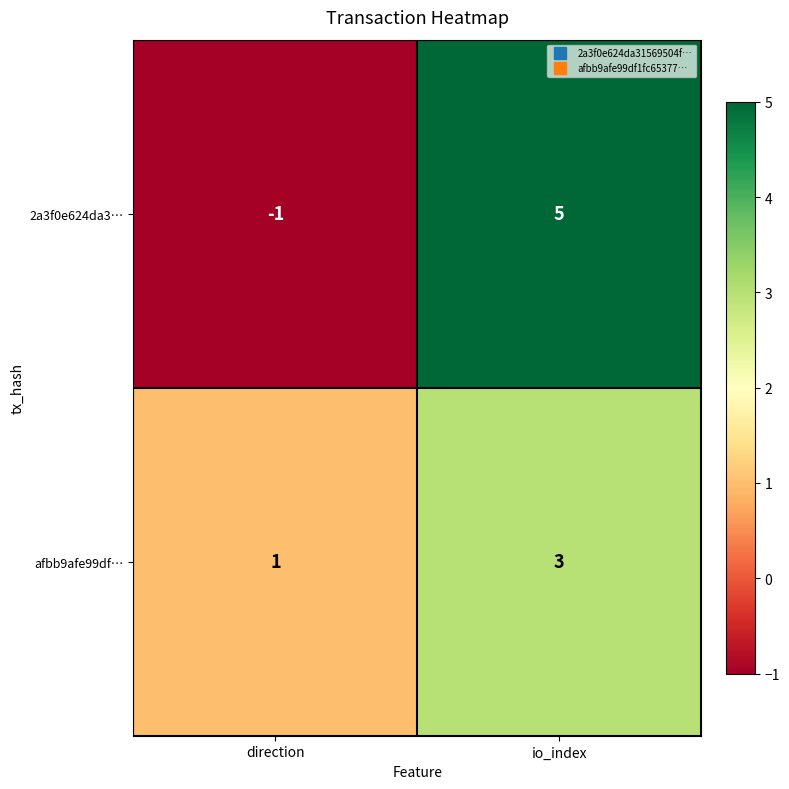

Rank the series at direction from lowest to highest value.

2a3f0e624da3…, afbb9afe99df…